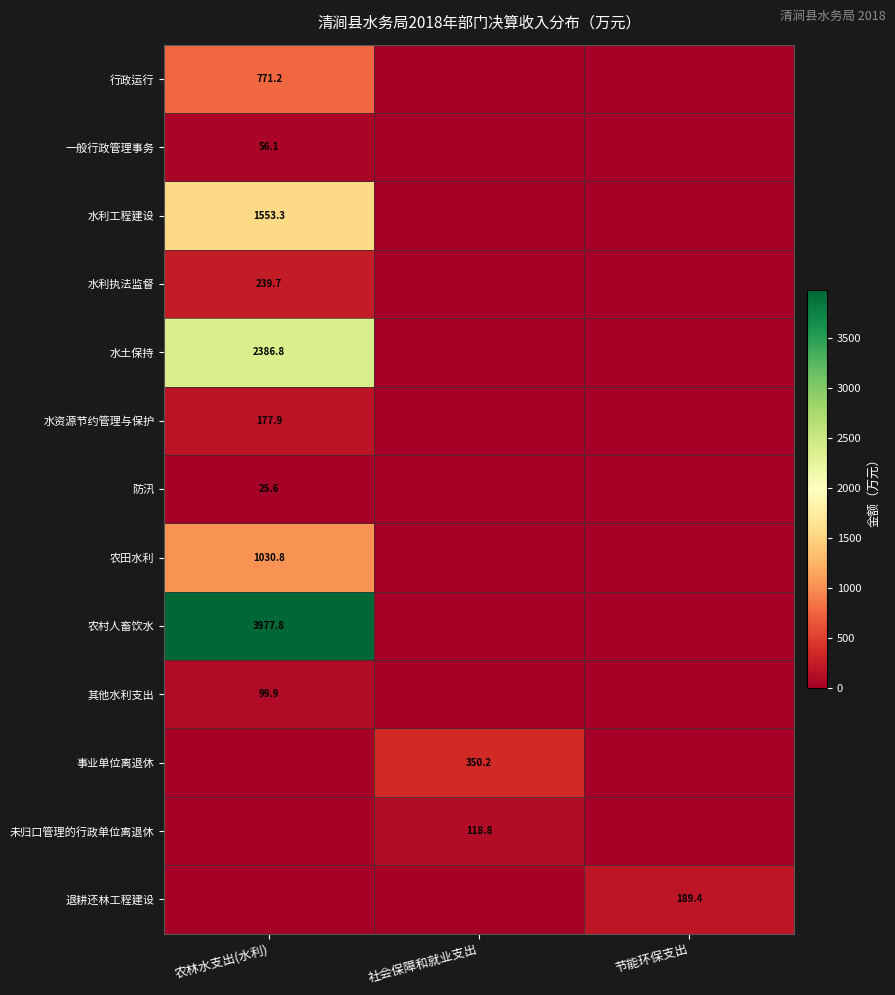

Which category has the lowest value across all series?

社会保障和就业支出